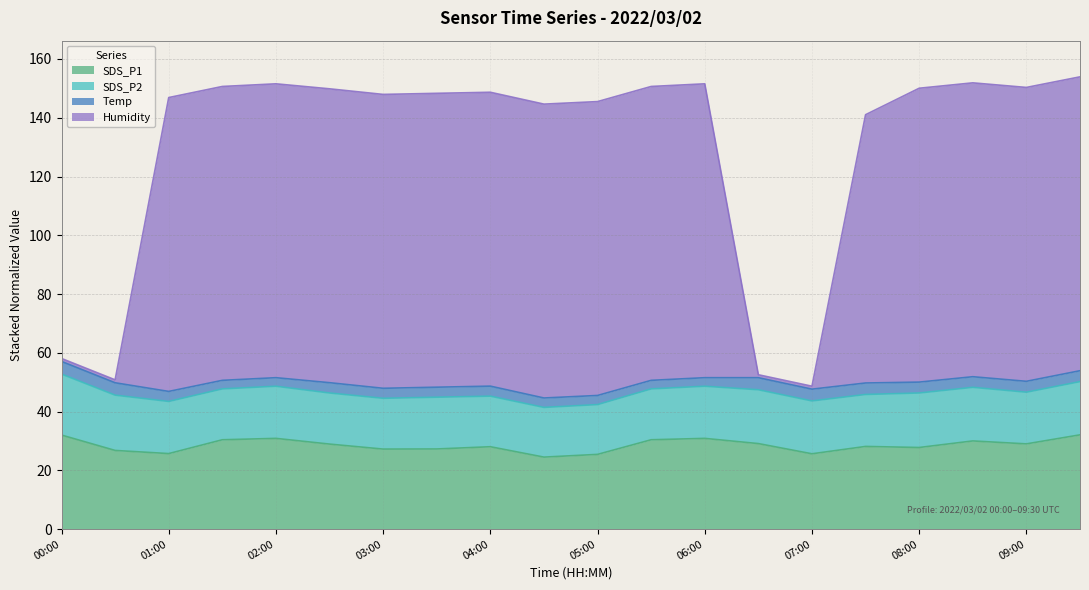

What is the total value across all series at 04:00?

148.7